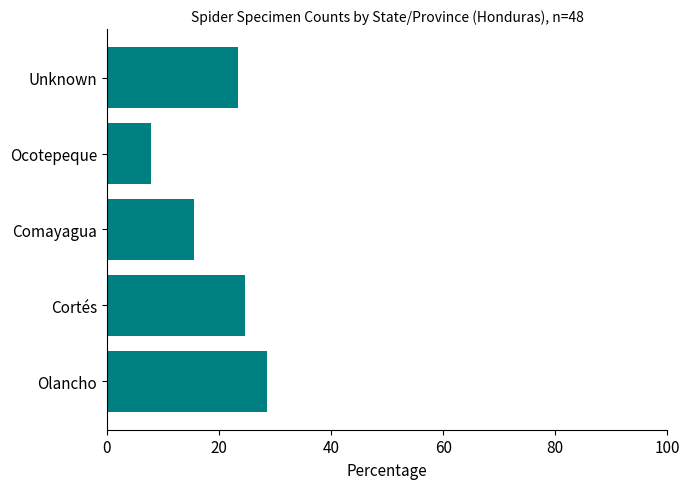

Is it true that the value at Olancho is 28.6?

True